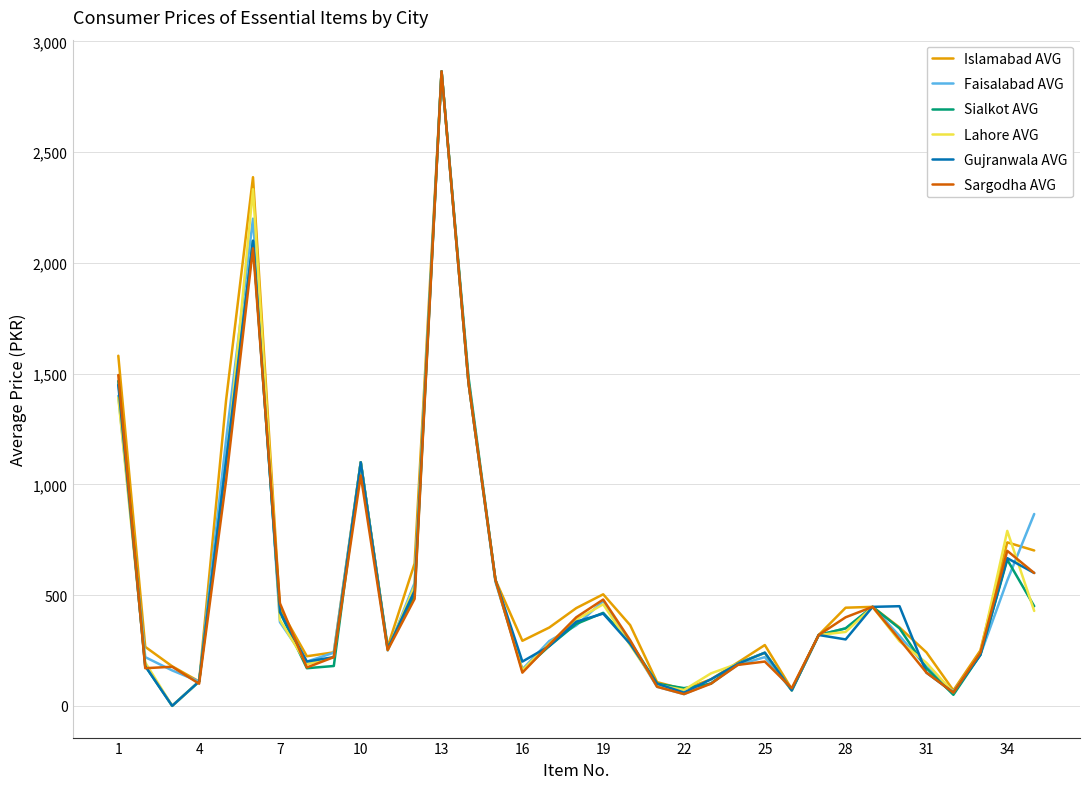

After their last crossing, which series has the higher values: Faisalabad AVG or Lahore AVG?

Faisalabad AVG